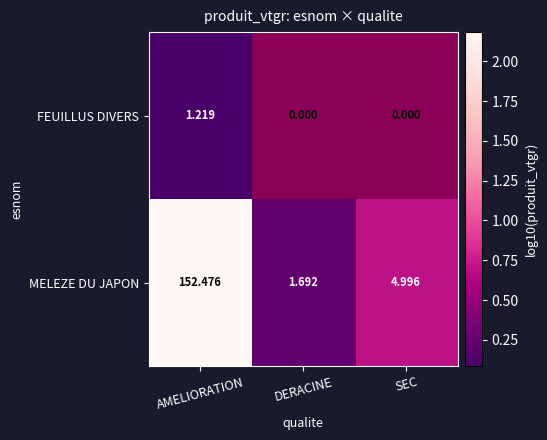

Is the value of FEUILLUS DIVERS at AMELIORATION greater than the value of MELEZE DU JAPON at SEC?

No